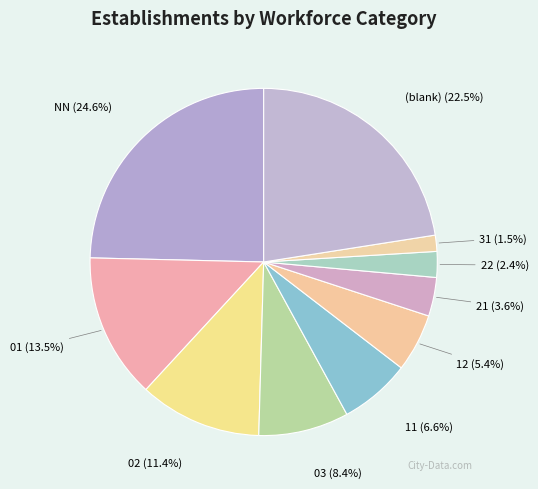

Is there a majority slice in this chart?

No